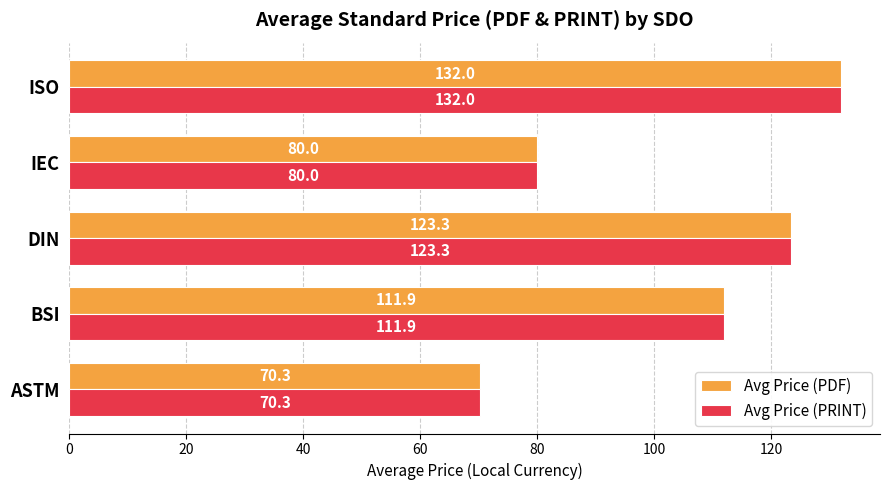

What is the difference between the second highest and minimum values in the Avg Price (PRINT) series?

53.0